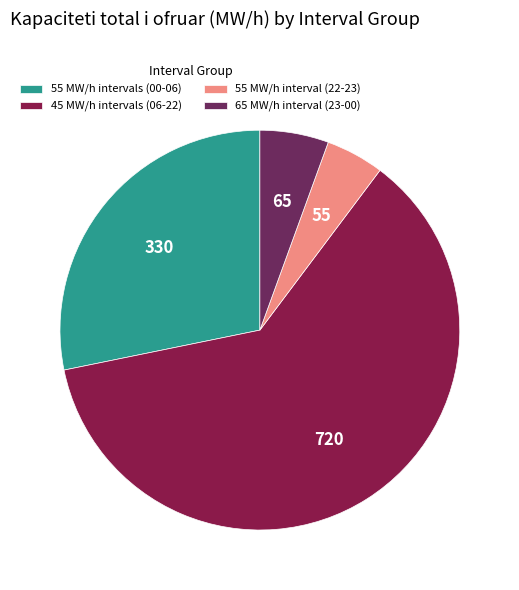

How many slices are in this pie chart?

4